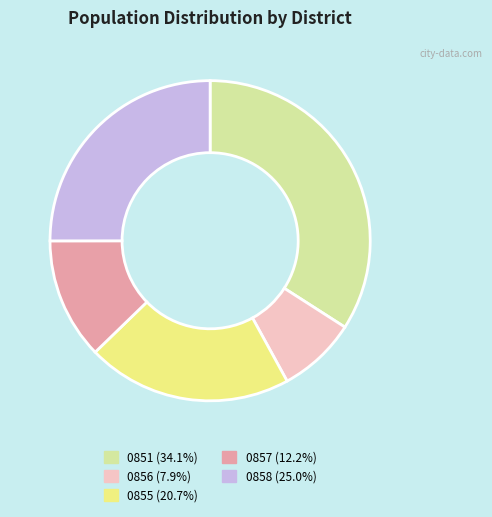

Is there any slice that represents more than half of the pie?

No